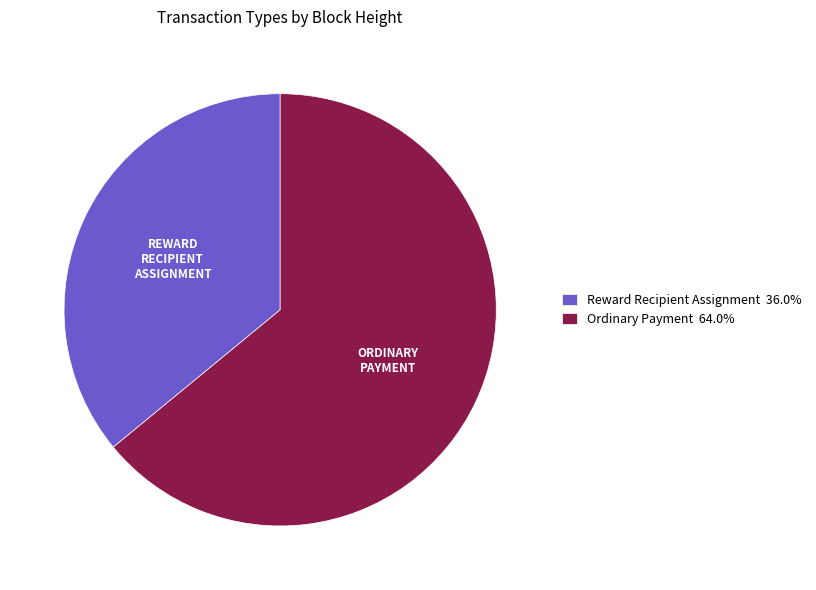

Combined, do Reward Recipient Assignment 36.0% and Ordinary Payment 64.0% account for over 50%?

Yes